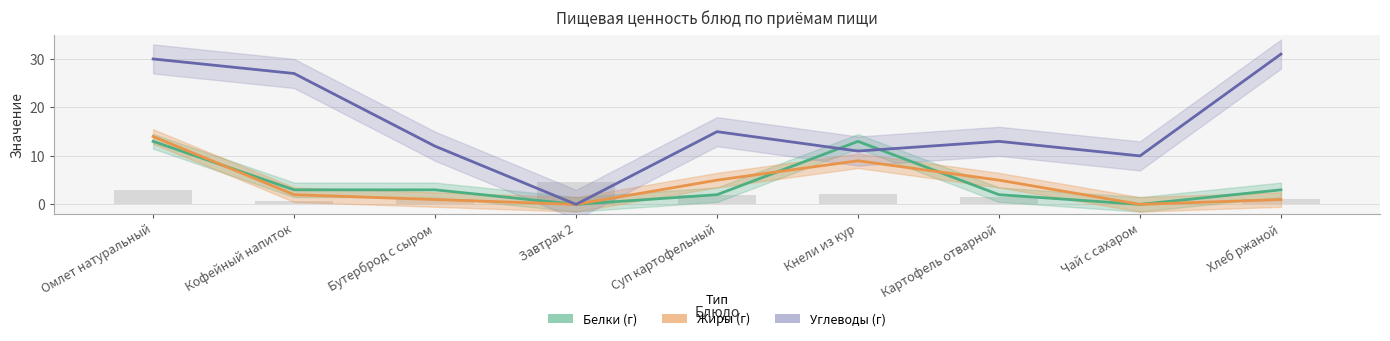

Reading right to left, extract all data points from this chart.

Белки (г): Хлеб ржаной=3	Чай с сахаром=0	Картофель отварной=2	Кнели из кур=13	Суп картофельный=2	Завтрак 2=0	Бутерброд с сыром=3	Кофейный напиток=3	Омлет натуральный=13
Жиры (г): Хлеб ржаной=1	Чай с сахаром=0	Картофель отварной=5	Кнели из кур=9	Суп картофельный=5	Завтрак 2=0	Бутерброд с сыром=1	Кофейный напиток=2	Омлет натуральный=14
Углеводы (г): Хлеб ржаной=31	Чай с сахаром=10	Картофель отварной=13	Кнели из кур=11	Суп картофельный=15	Завтрак 2=0	Бутерброд с сыром=12	Кофейный напиток=27	Омлет натуральный=30